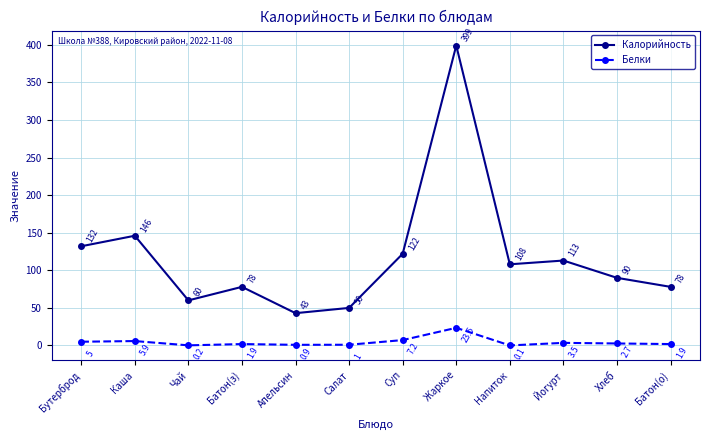

Where is the first local maximum for Белки?

Каша